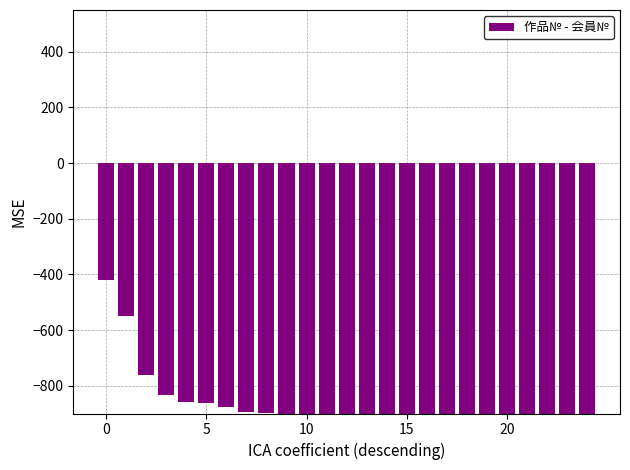

True or false: the data shows -932 at 16.

True